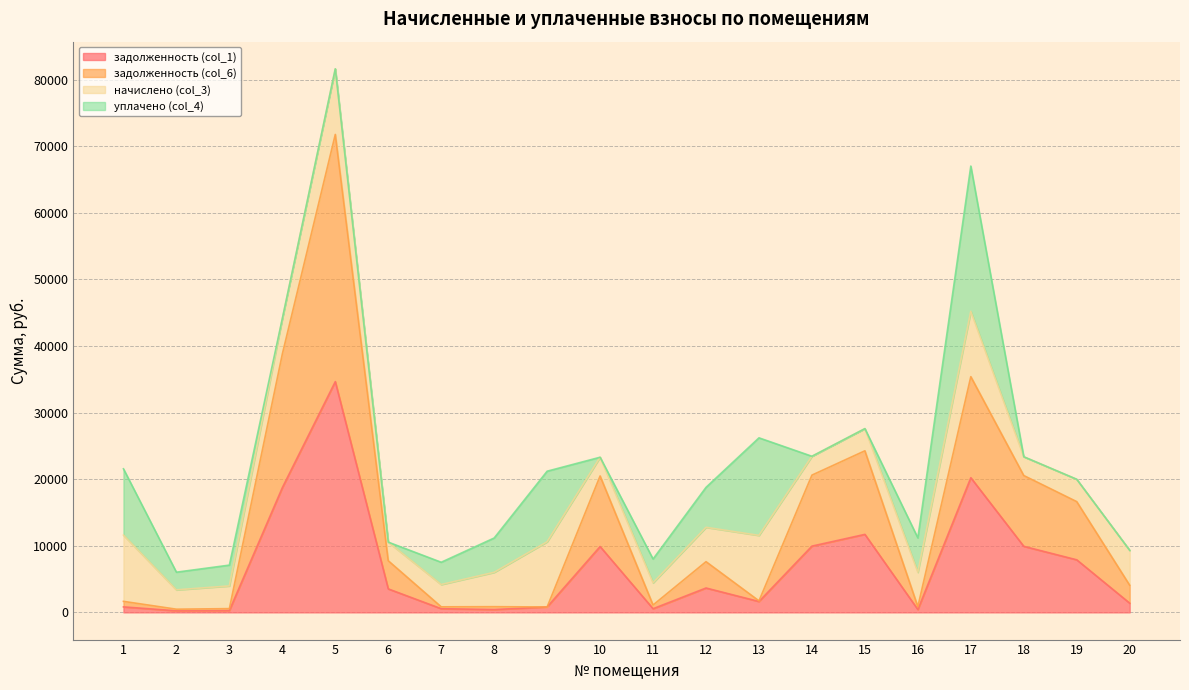

What is the difference between the maximum and minimum values in the задолженность (col_6) series?

71289.0